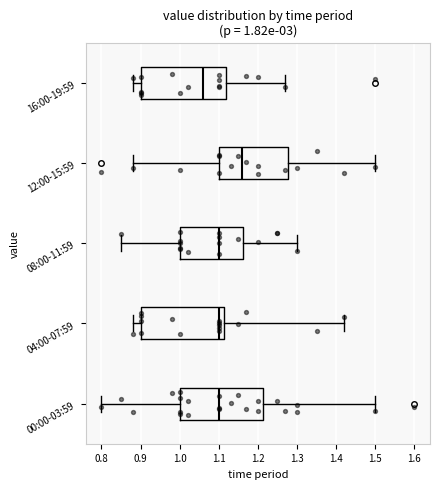

Which box has the furthest to the right median line?

12:00-15:59